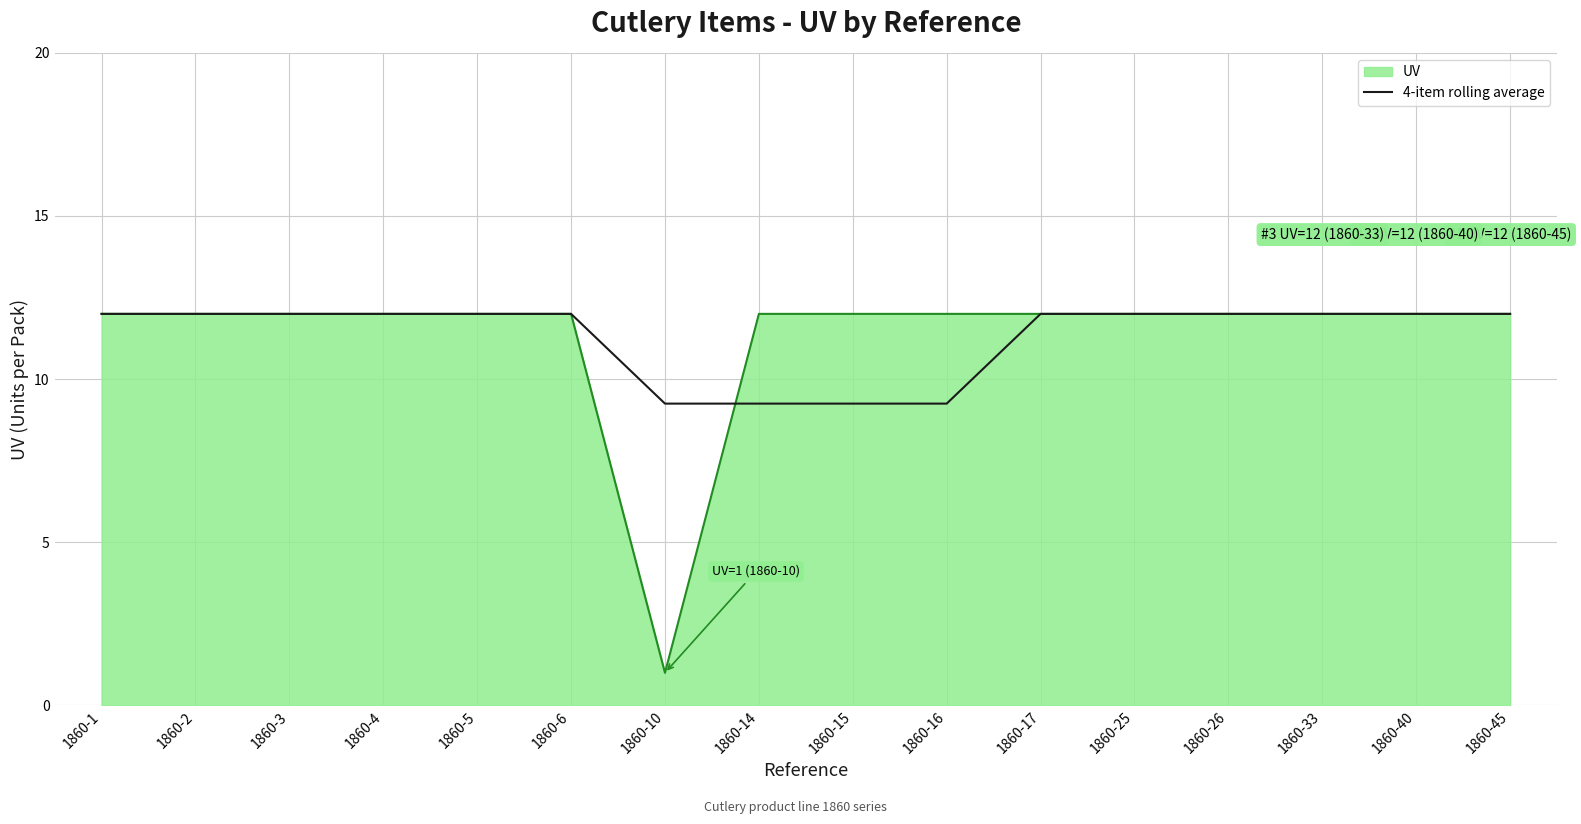

Is it true that 4-item rolling average equals 7.4 at 1860-45?

False